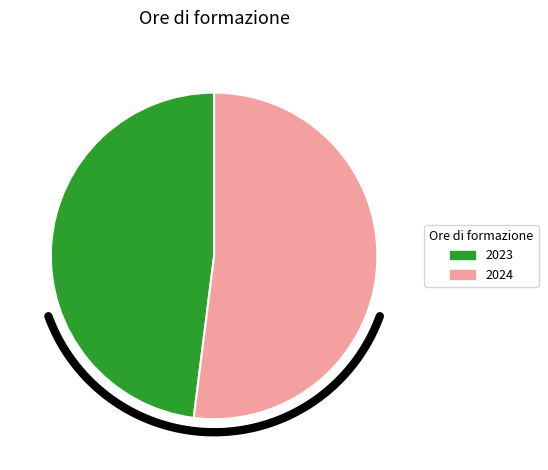

Is there any slice that represents more than half of the pie?

Yes